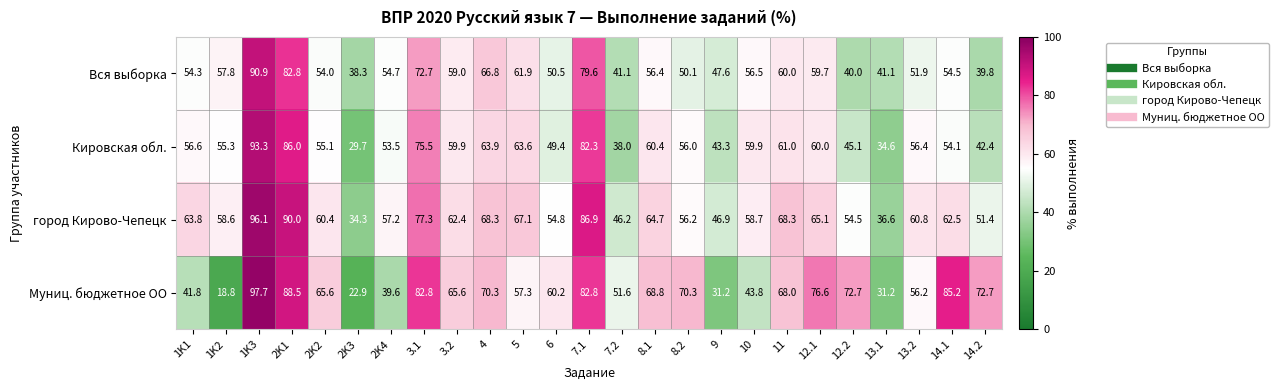

At which category does the chart reach its peak across all series?

1K3